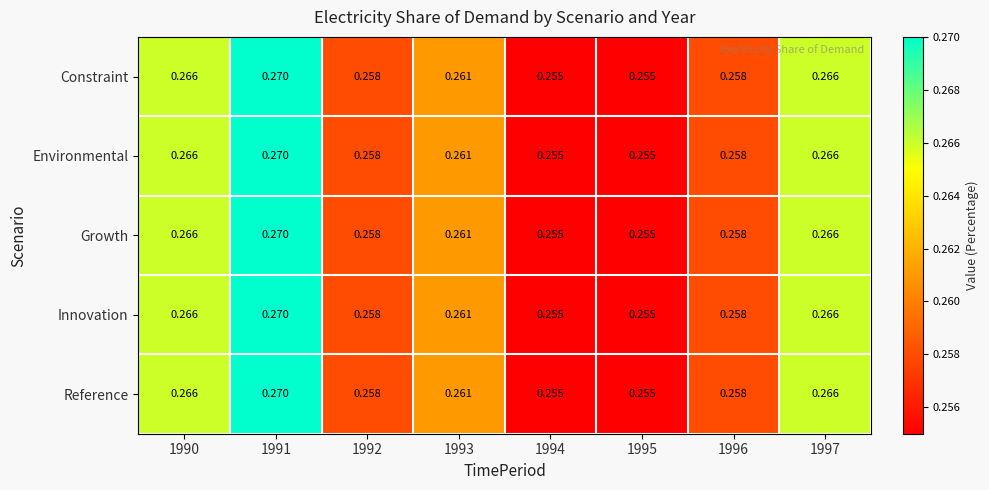

Is the value of Innovation at 1992 greater than the value of Reference at 1991?

No